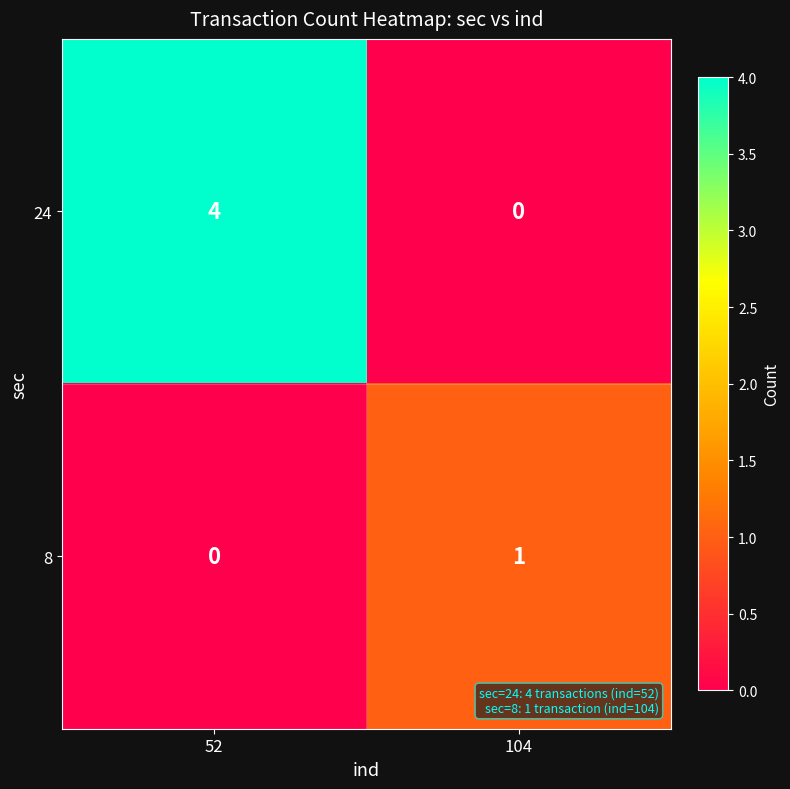

Which series has the largest total across all categories?

24